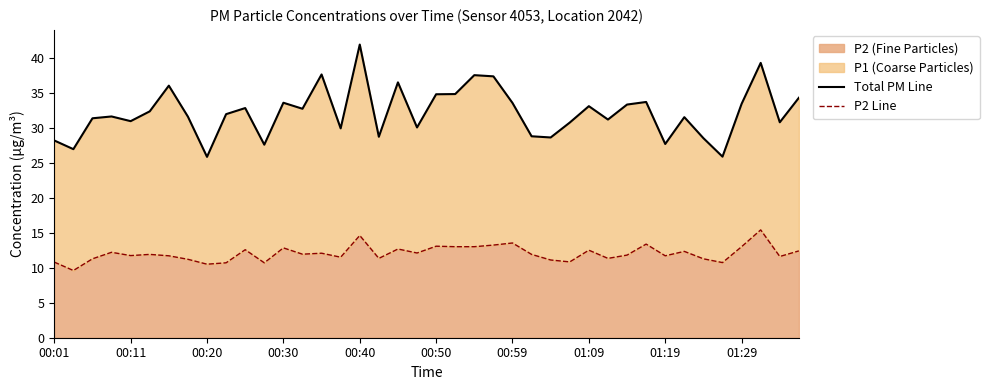

Which series has the largest total across all categories?

Total PM Line